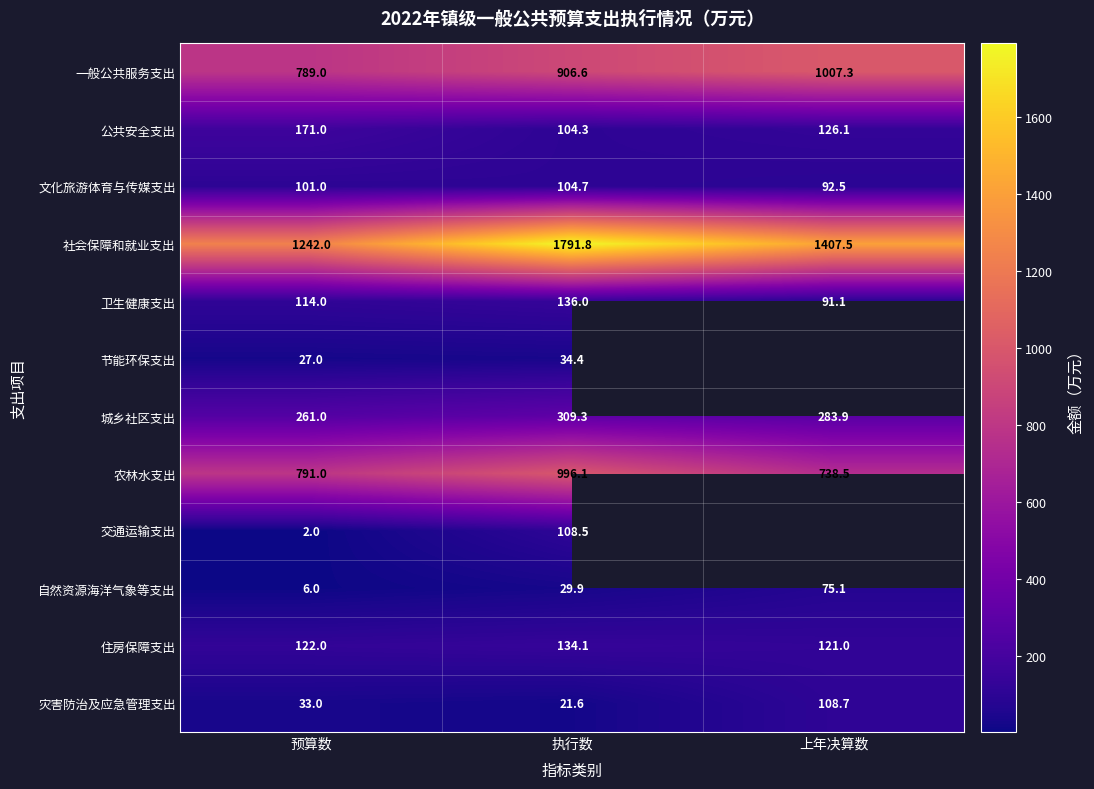

What is the difference between the 卫生健康支出 values at 上年决算数 and 预算数?

22.9